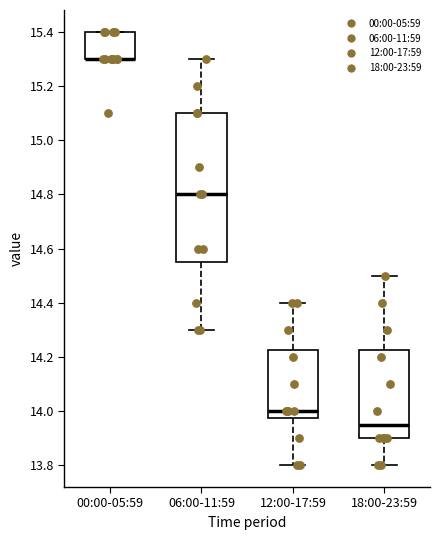

Comparing the boxes themselves (not the whiskers), which one is the tallest?

06:00-11:59